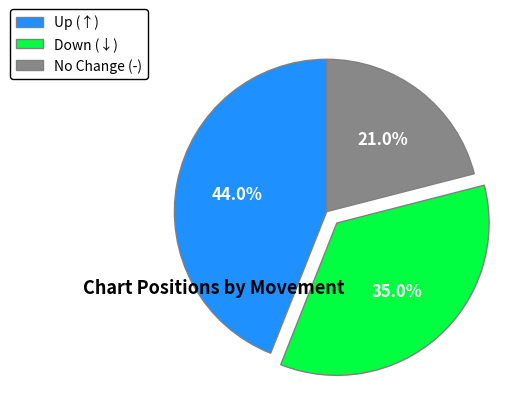

How many slices are in this pie chart?

3